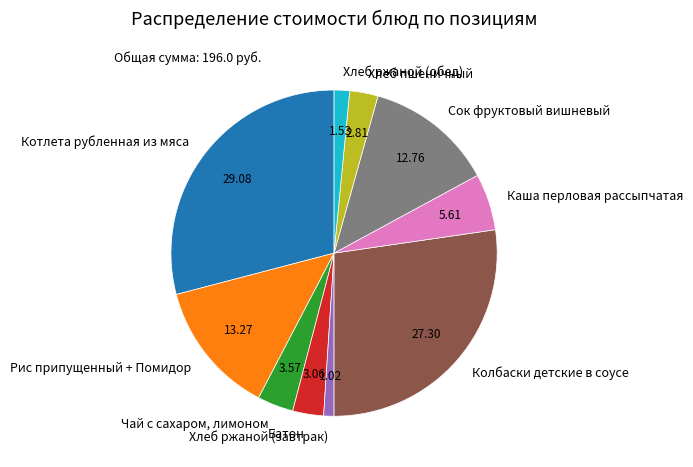

The Колбаски детские в соусе slice represents 34% of the pie. True or false?

False